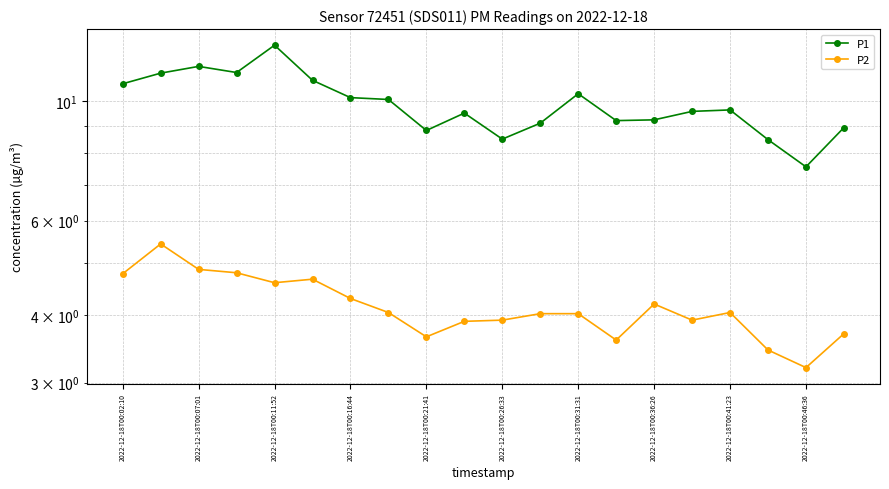

What is the difference between the maximum and minimum values in the P2 series?

2.2